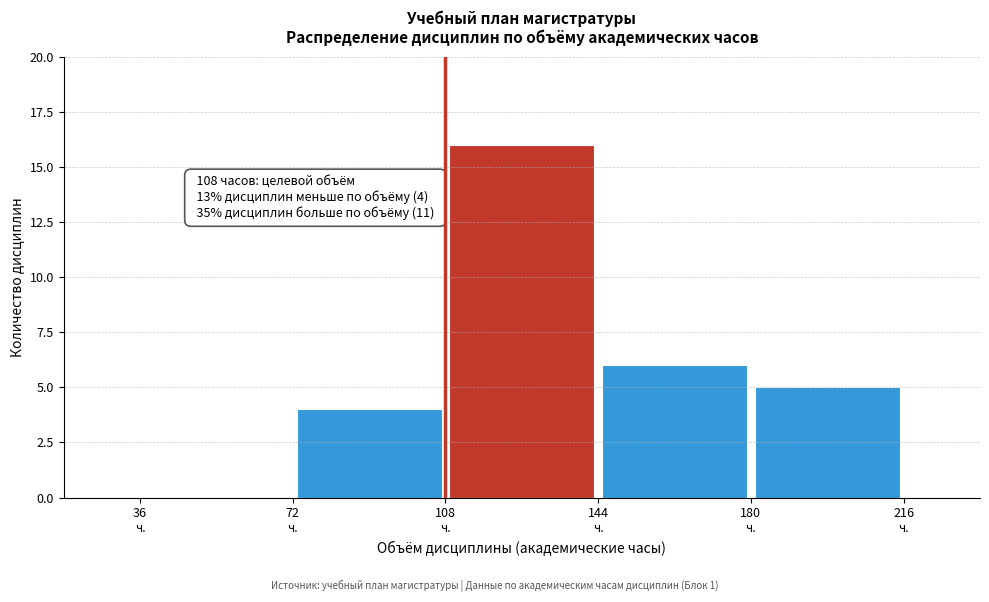

Over which range of the x-axis is the bar tallest?

108 to 144